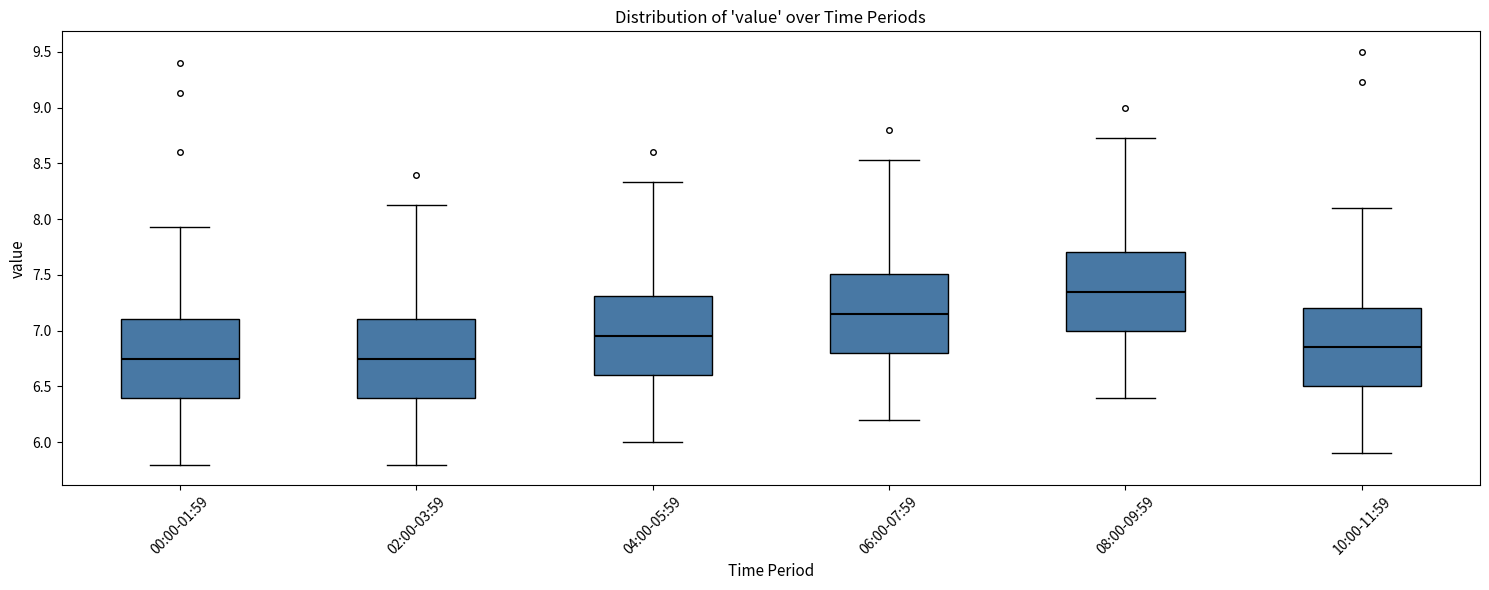

Where does the upper whisker of the box for 10:00-11:59 end on the y-axis? The values are not printed on the chart, so give them approximately, as read against the axis.

8.10